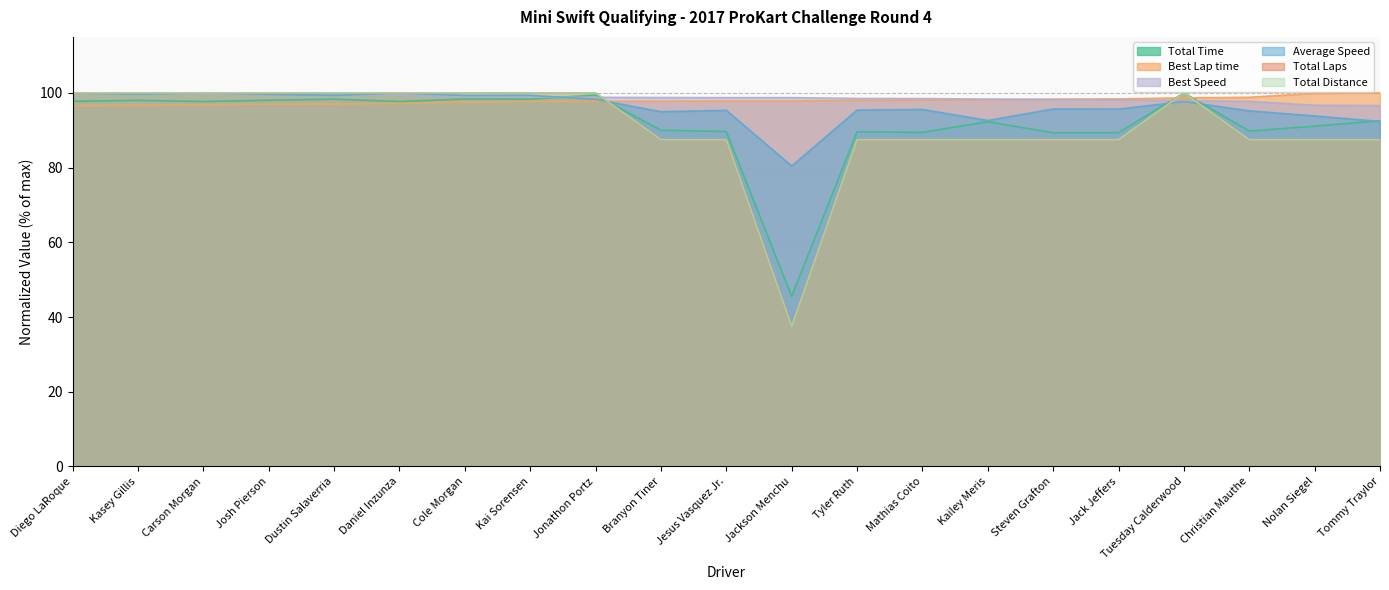

After their last crossing, which series has the higher values: Average Speed or Best Lap time?

Best Lap time